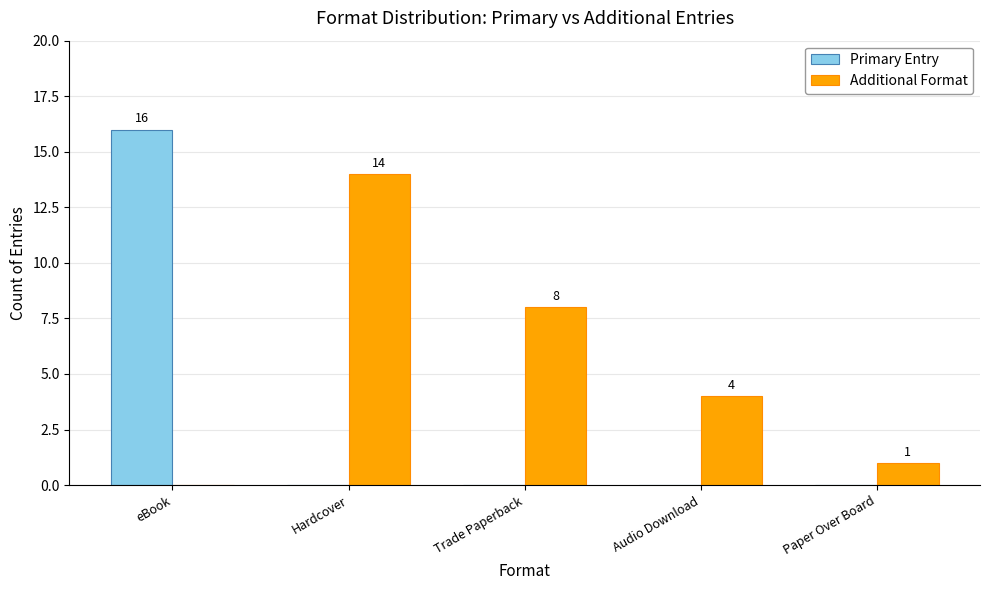

Read the Primary Entry value at eBook, to the nearest 10.

20